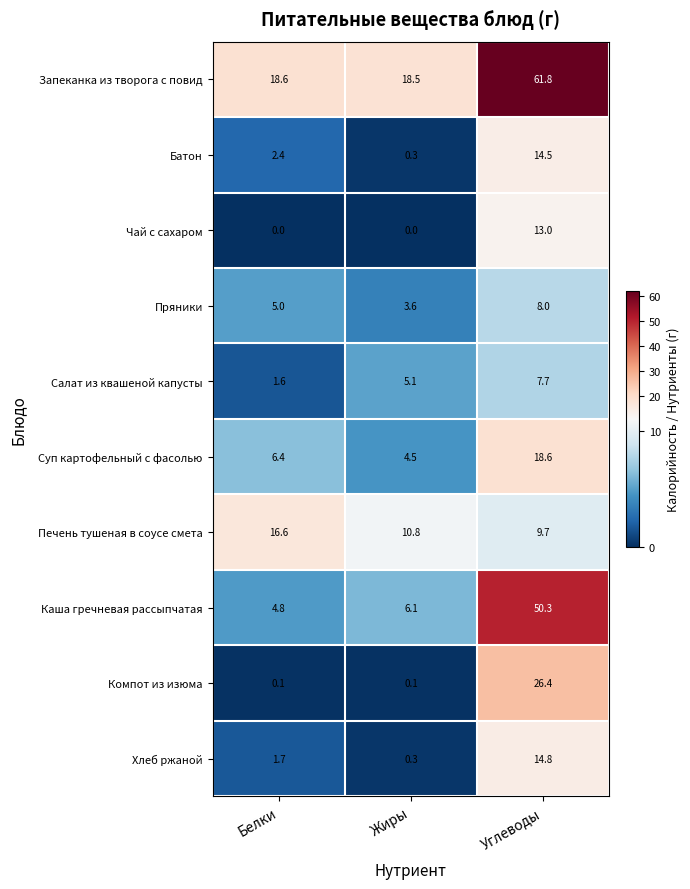

What is the total value across all series at Жиры?

49.3